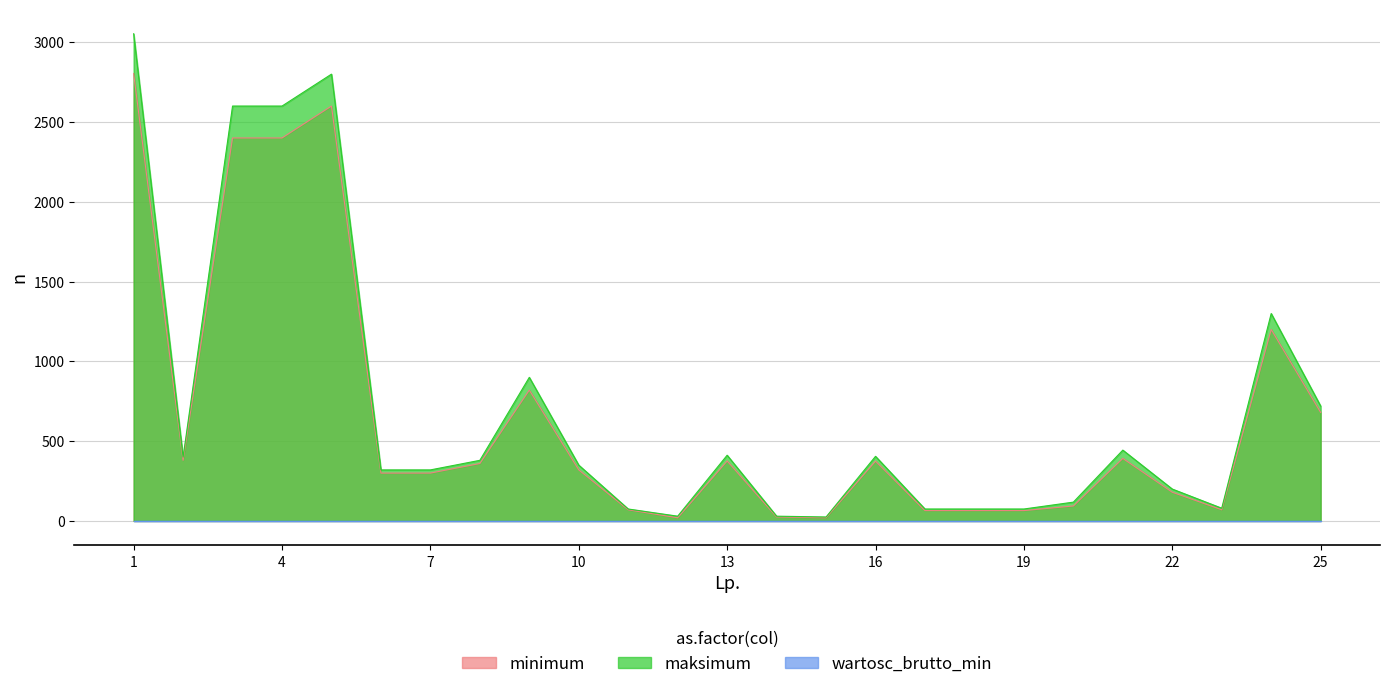

What is the highest value of the minimum series?

2804